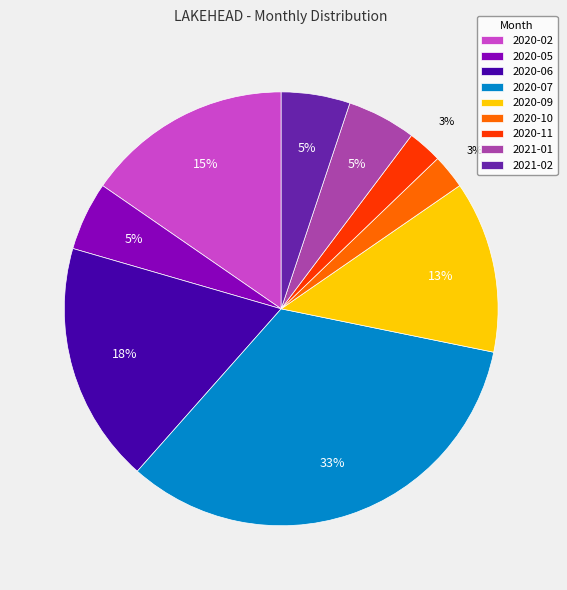

To the nearest percent, what is the average slice percentage?

11%